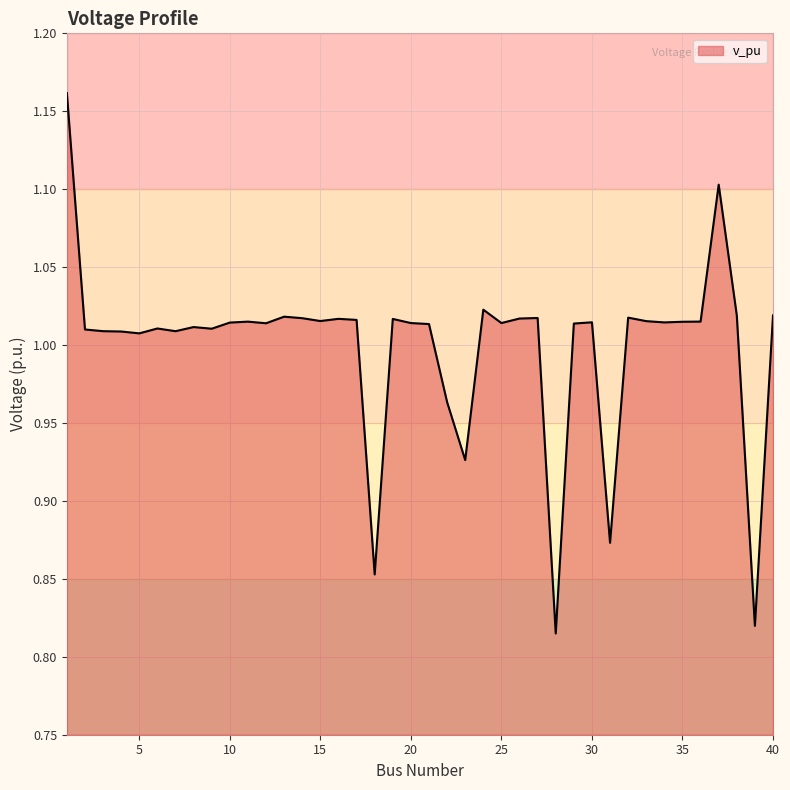

What is the smallest value displayed?

0.8